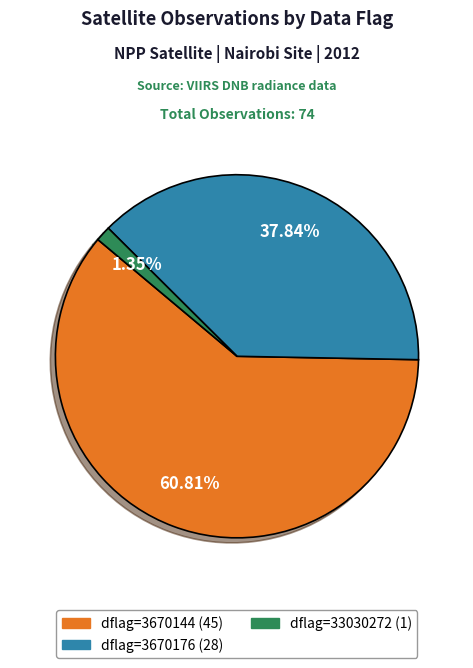

Is there any slice that represents more than half of the pie?

Yes